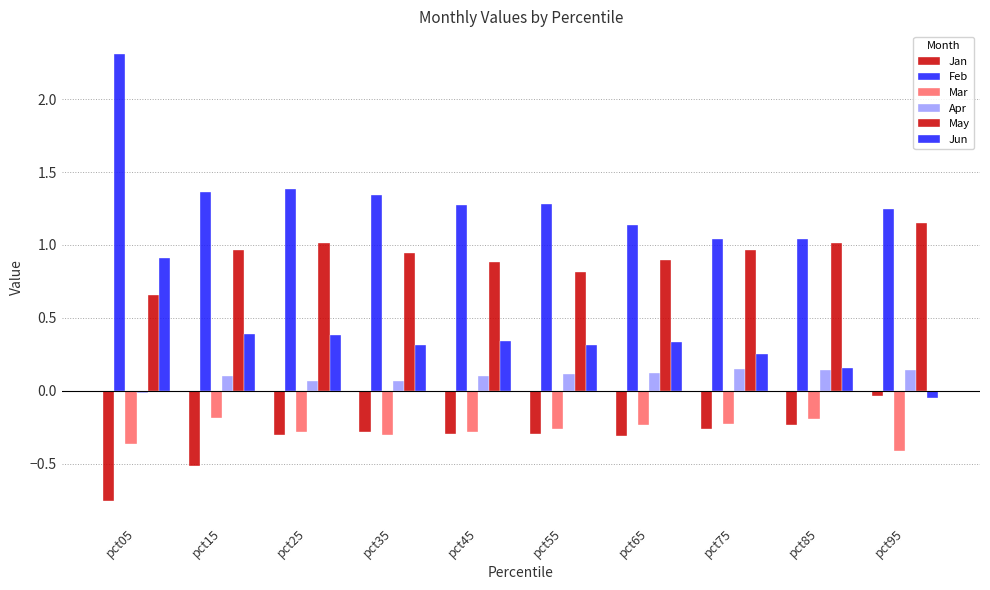

True or false: Apr has a value of 0.1 at pct45.

True